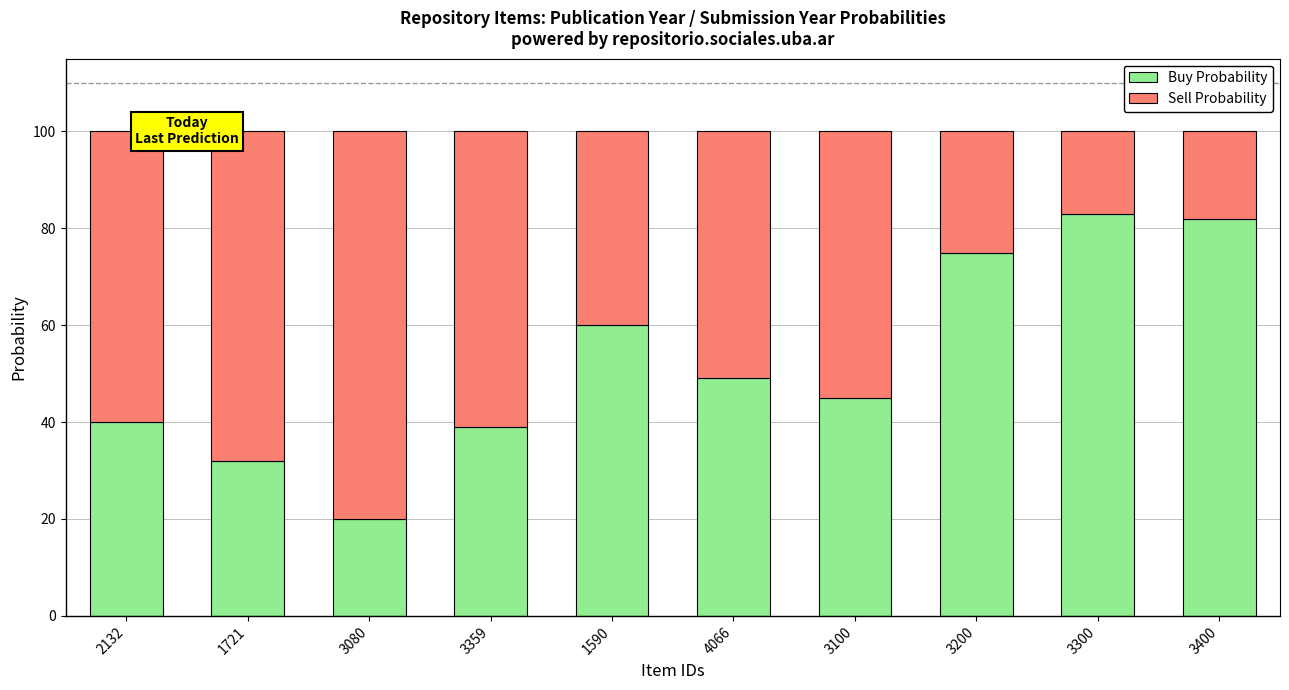

Are the bars horizontal?

No